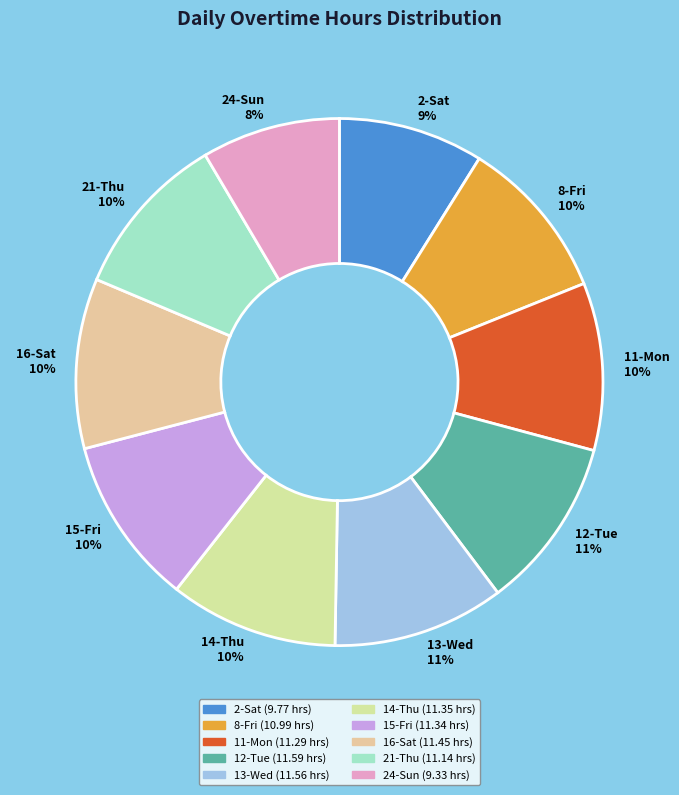

True or false: 12-Tue accounts for 18% of the total.

False